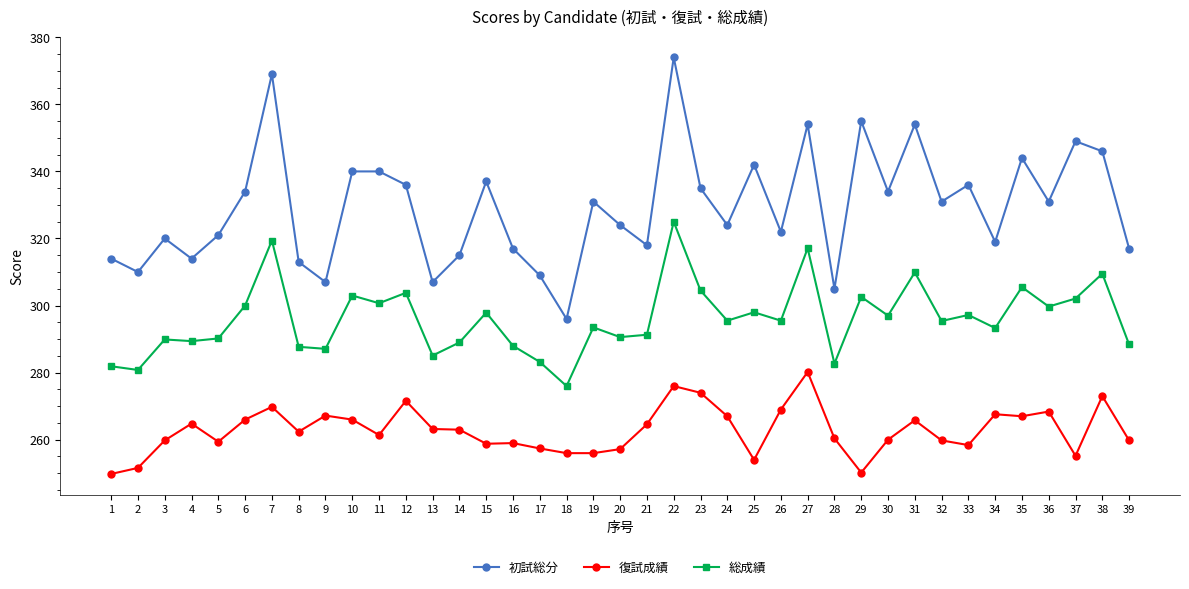

What is the total value across all series at 20?

871.8